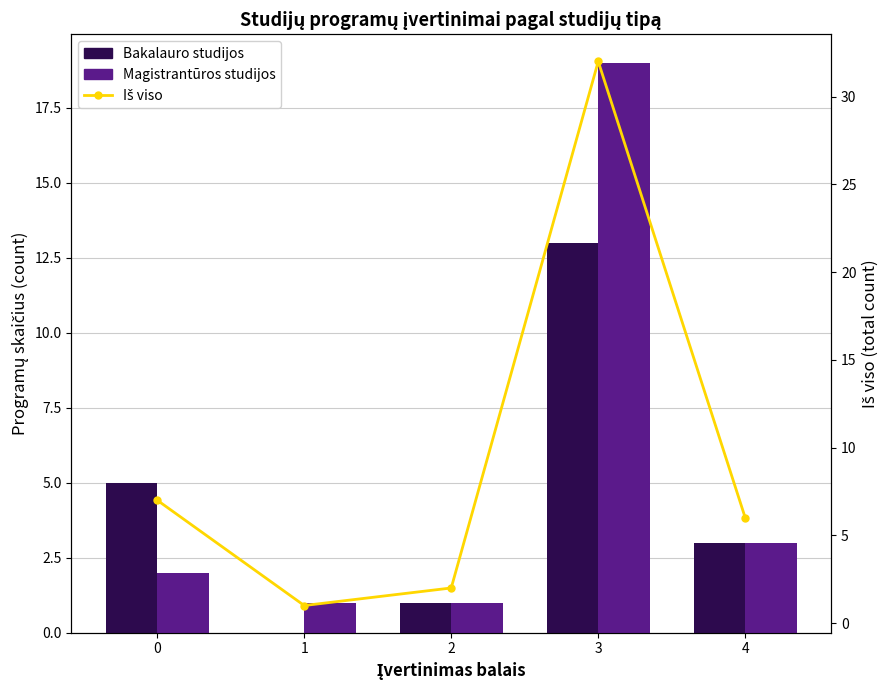

Reading left to right, what are all the values shown in this chart?

Bakalauro studijos: 0=5	1=0	2=1	3=13	4=3
Magistrantūros studijos: 0=2	1=1	2=1	3=19	4=3
Iš viso (total): 0=7	1=1	2=2	3=32	4=6